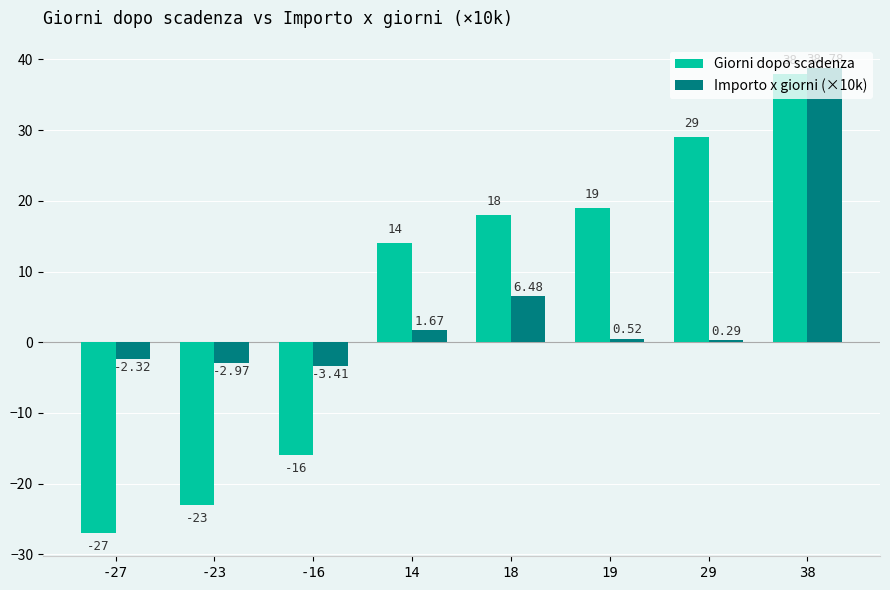

At which category does the chart reach its minimum across all series?

-27